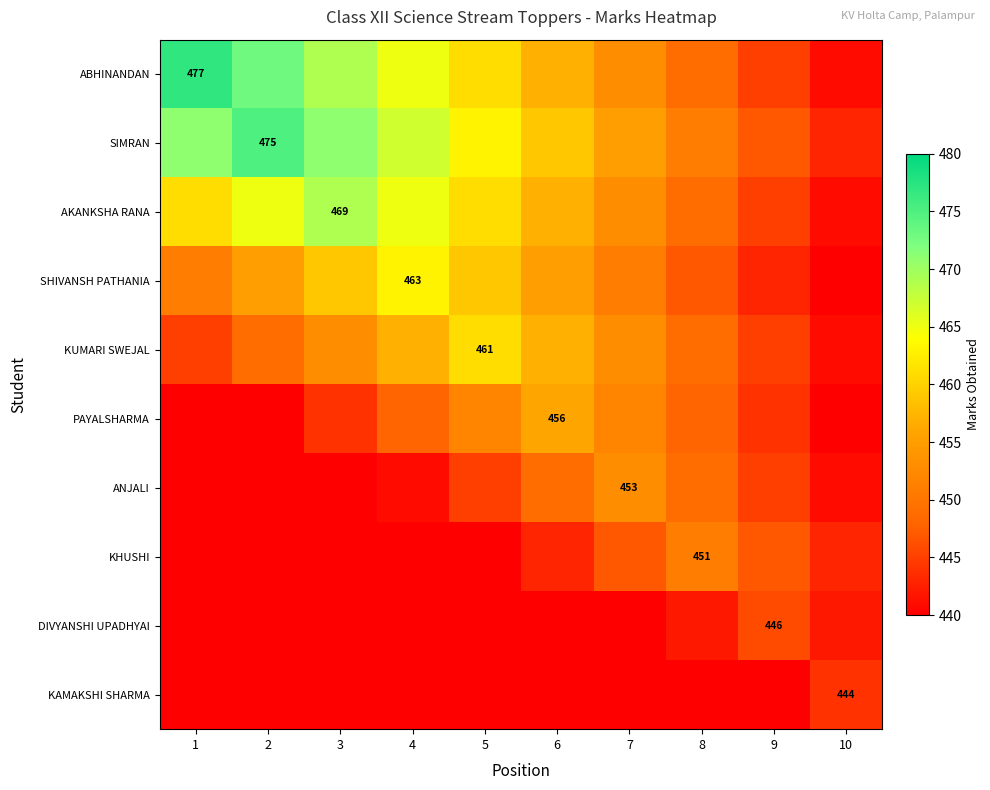

Which category has the lowest value in the AKANKSHA RANA series?

10